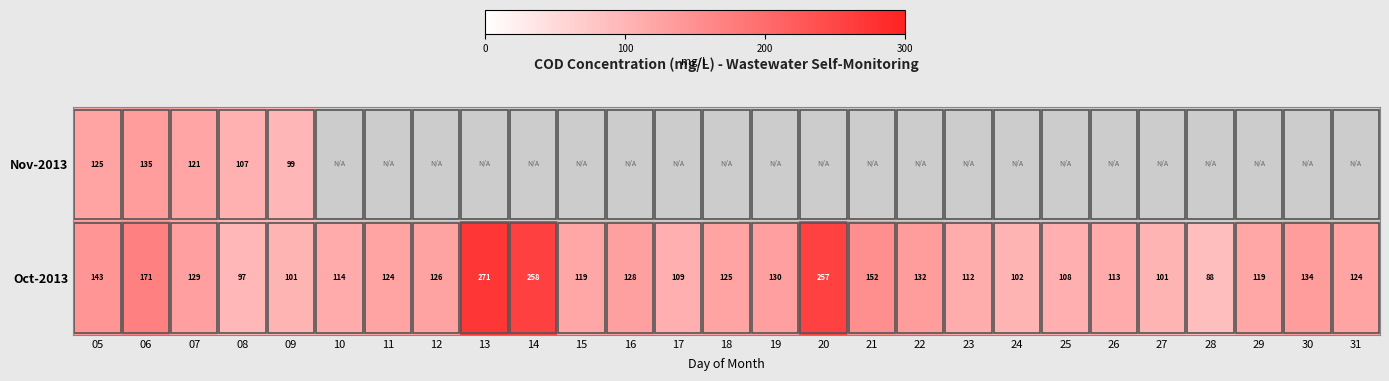

The Oct-2013 series shows 124 at 31. True or false?

True